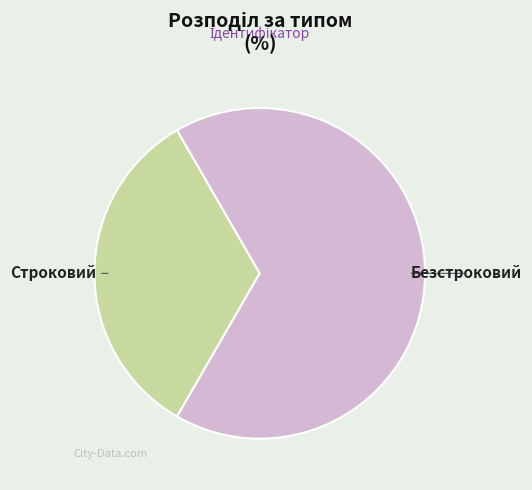

Is it true that Безстроковий is 55% of the pie?

False